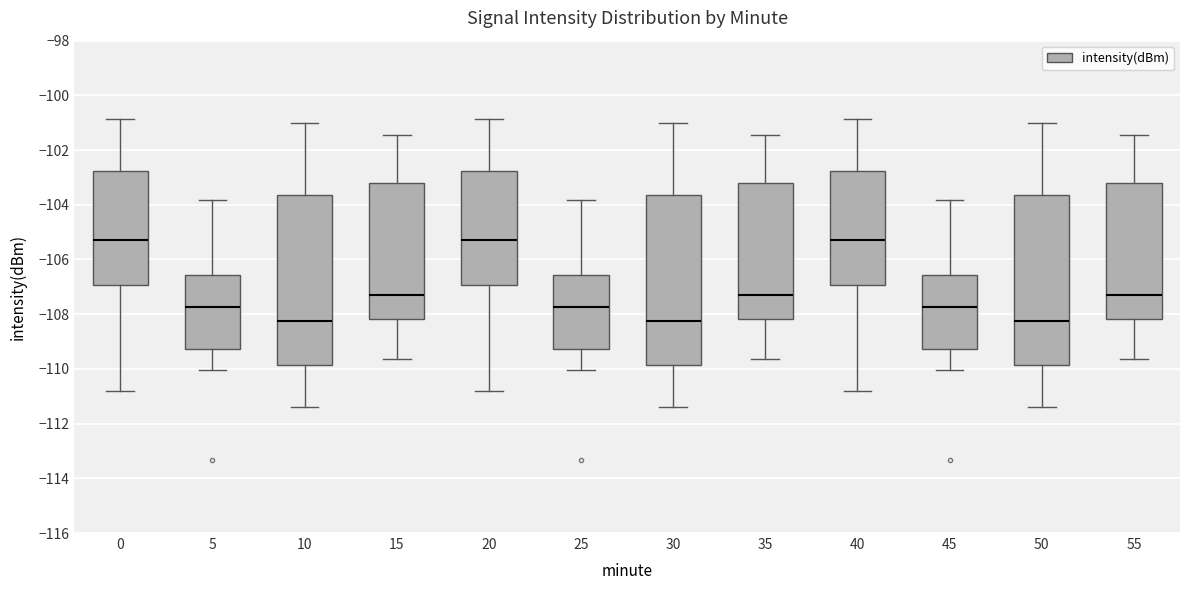

Reading left to right, transcribe this box plot: for each box, give where its median line is, the range the box spans, and where its two whiskers end, as read against the y-axis. The values are not printed on the chart, so give them approximately, as read against the axis.

0: median -105.2, box -107.0 to -102.8, whiskers -110.8 to -100.8
5: median -107.8, box -109.2 to -106.6, whiskers -110.0 to -103.8
10: median -108.2, box -109.8 to -103.6, whiskers -111.4 to -101.0
15: median -107.4, box -108.2 to -103.2, whiskers -109.6 to -101.4
20: median -105.2, box -107.0 to -102.8, whiskers -110.8 to -100.8
25: median -107.8, box -109.2 to -106.6, whiskers -110.0 to -103.8
30: median -108.2, box -109.8 to -103.6, whiskers -111.4 to -101.0
35: median -107.4, box -108.2 to -103.2, whiskers -109.6 to -101.4
40: median -105.2, box -107.0 to -102.8, whiskers -110.8 to -100.8
45: median -107.8, box -109.2 to -106.6, whiskers -110.0 to -103.8
50: median -108.2, box -109.8 to -103.6, whiskers -111.4 to -101.0
55: median -107.4, box -108.2 to -103.2, whiskers -109.6 to -101.4